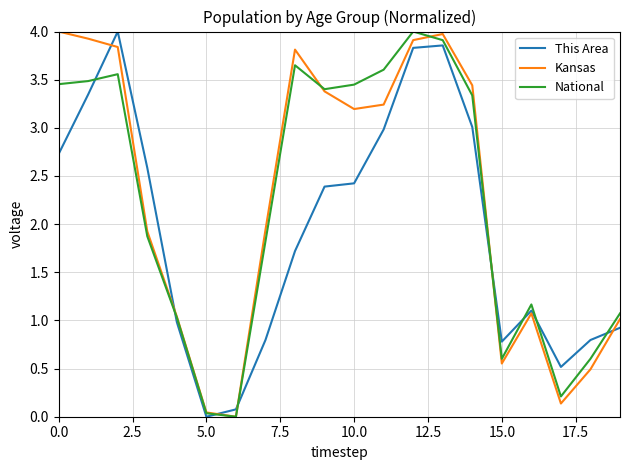

In Kansas, how many points are lower than both neighbors (excluding endpoints)?

4